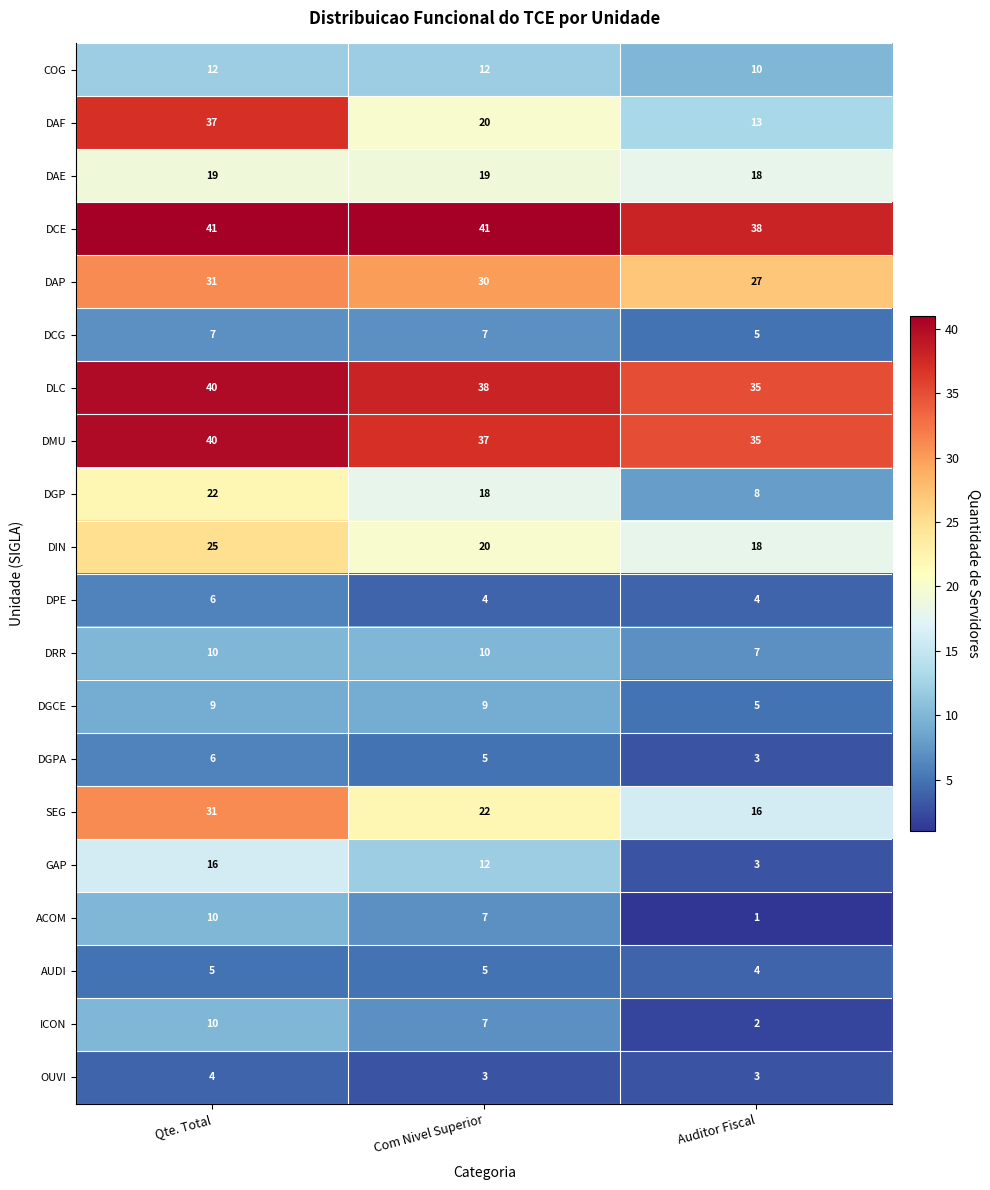

Which series has the largest total across all categories?

DCE